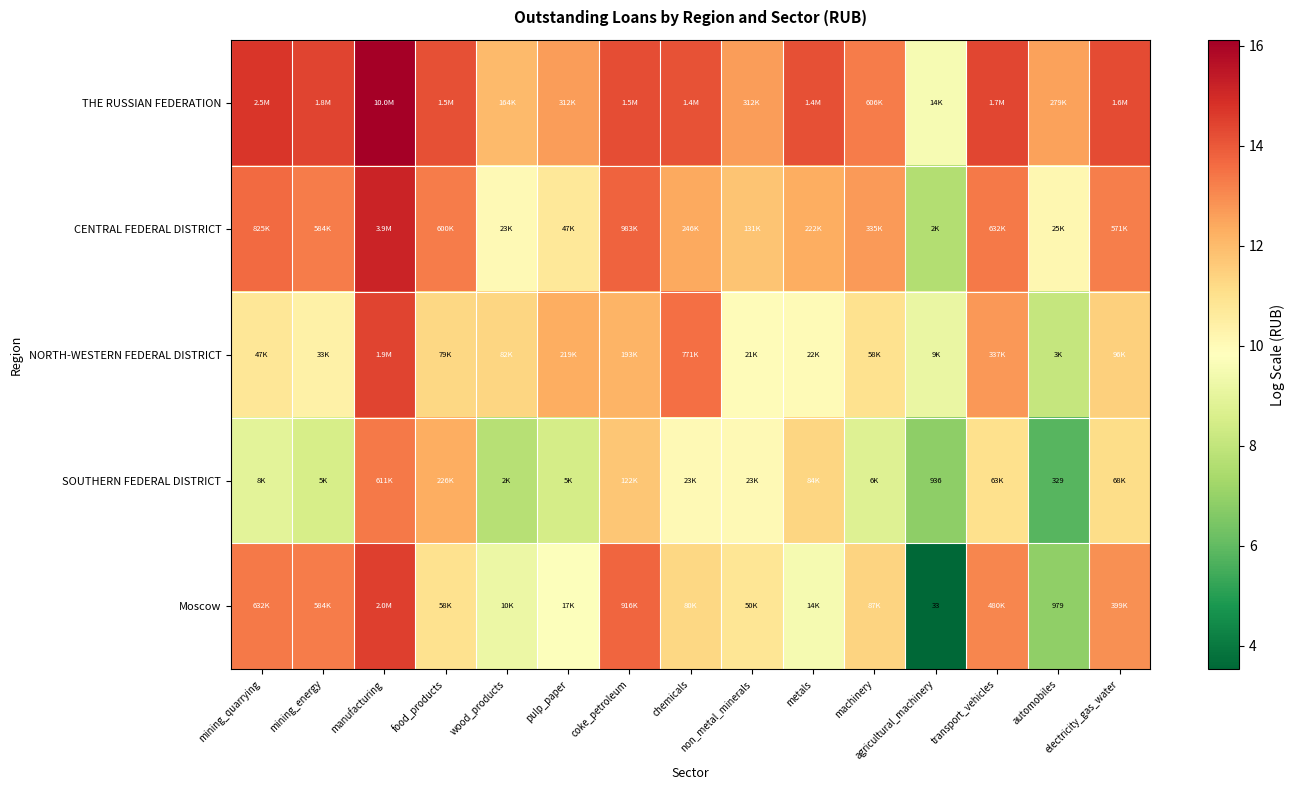

Which has a higher value, non_metal_minerals or coke_petroleum?

coke_petroleum